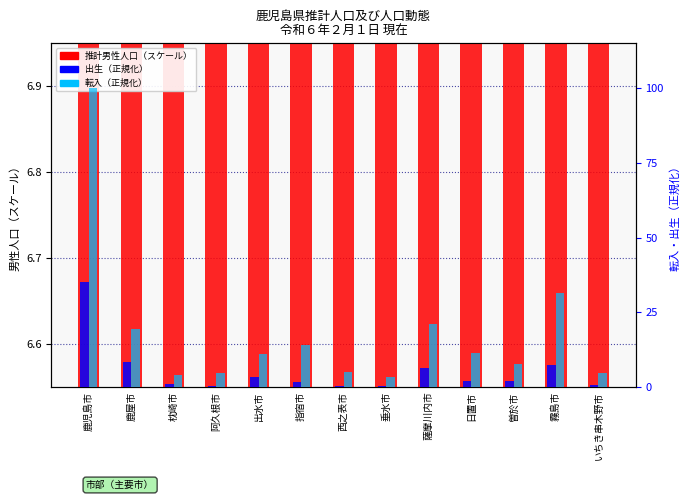

Reading left to right, what are all the values shown in this chart?

推計男性人口（スケール）: 6.9	6.6	6.6	6.6	6.6	6.6	6.6	6.6	6.6	6.6	6.6	6.7	6.6
出生（正規化）: 35.1	8.2	0.9	0.4	3.2	1.6	0.3	0.2	6.4	1.9	1.9	7.3	0.7
転入（正規化）: 100.0	19.3	4.1	4.7	11.1	14.0	5.0	3.4	21.1	11.2	7.6	31.3	4.7